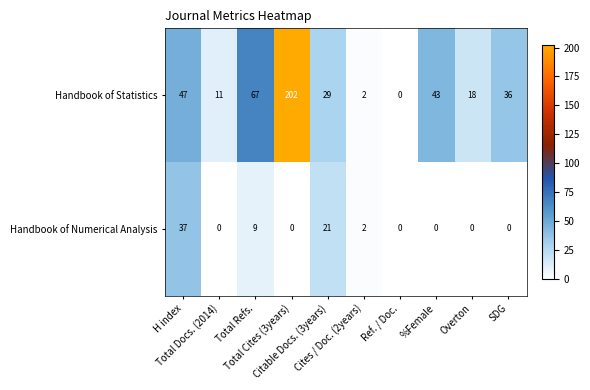

At how many categories does at least one series exceed 46?

3